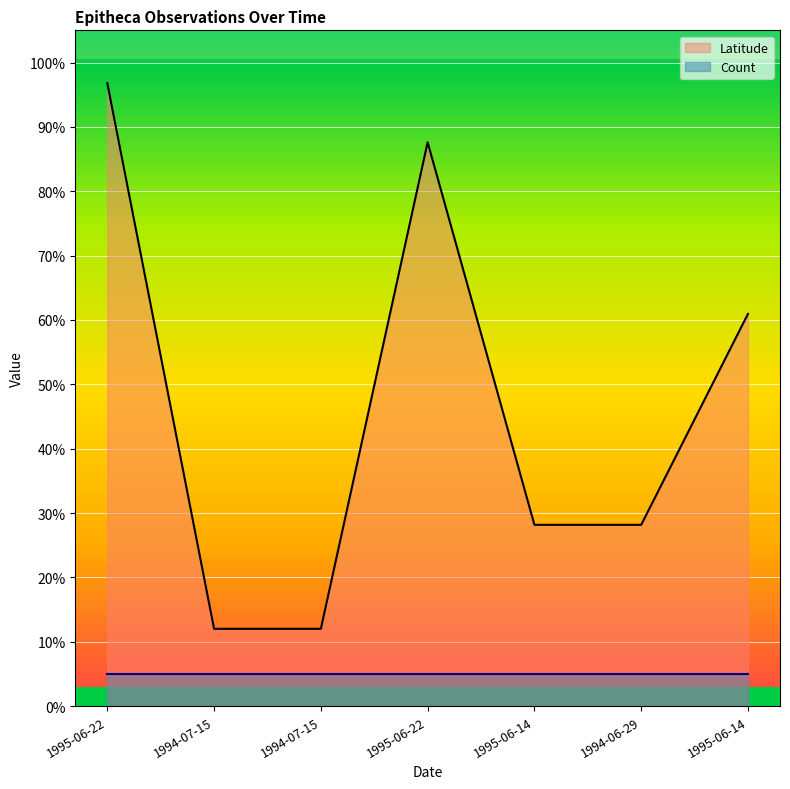

True or false: the data has more than 2 interior local peaks.

False